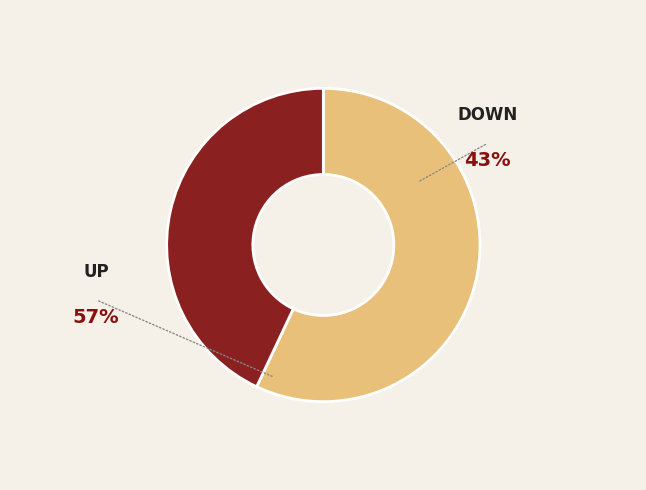

Is Up the majority of the pie?

Yes